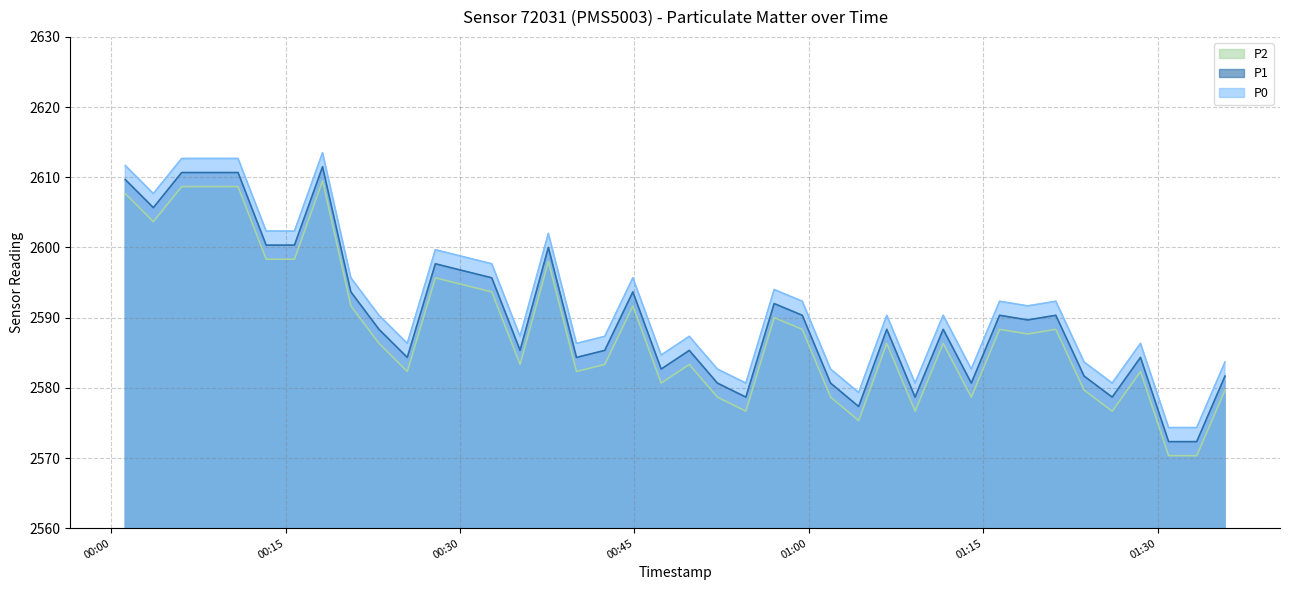

At which label is P2 closest to 2591?

2023-12-28T00:59:26